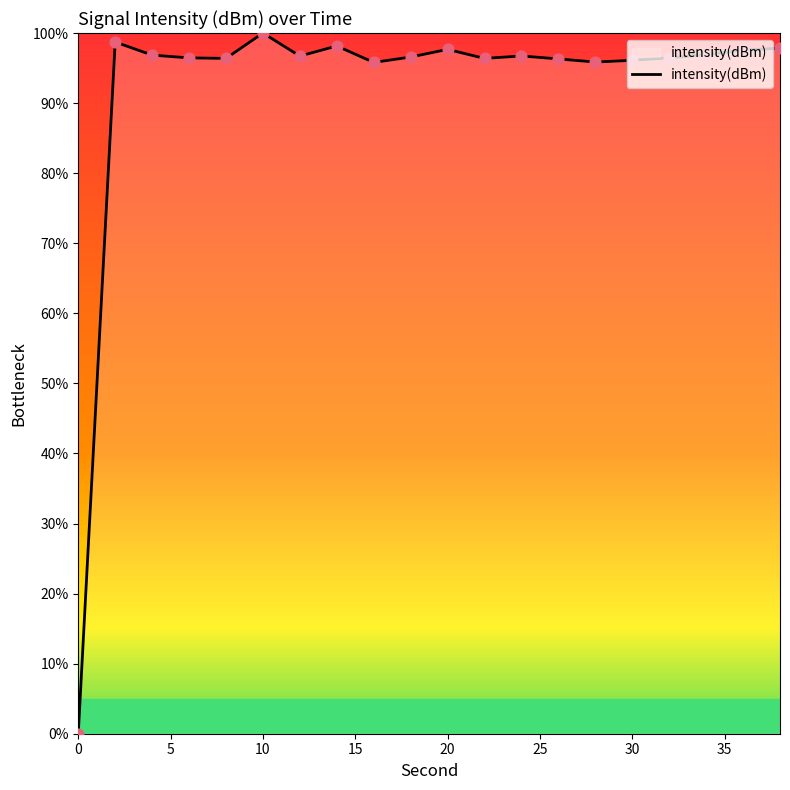

What is the difference between the maximum and minimum values?

100.0